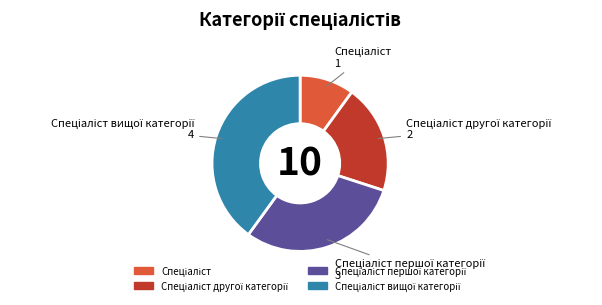

Does any single category account for the majority?

No